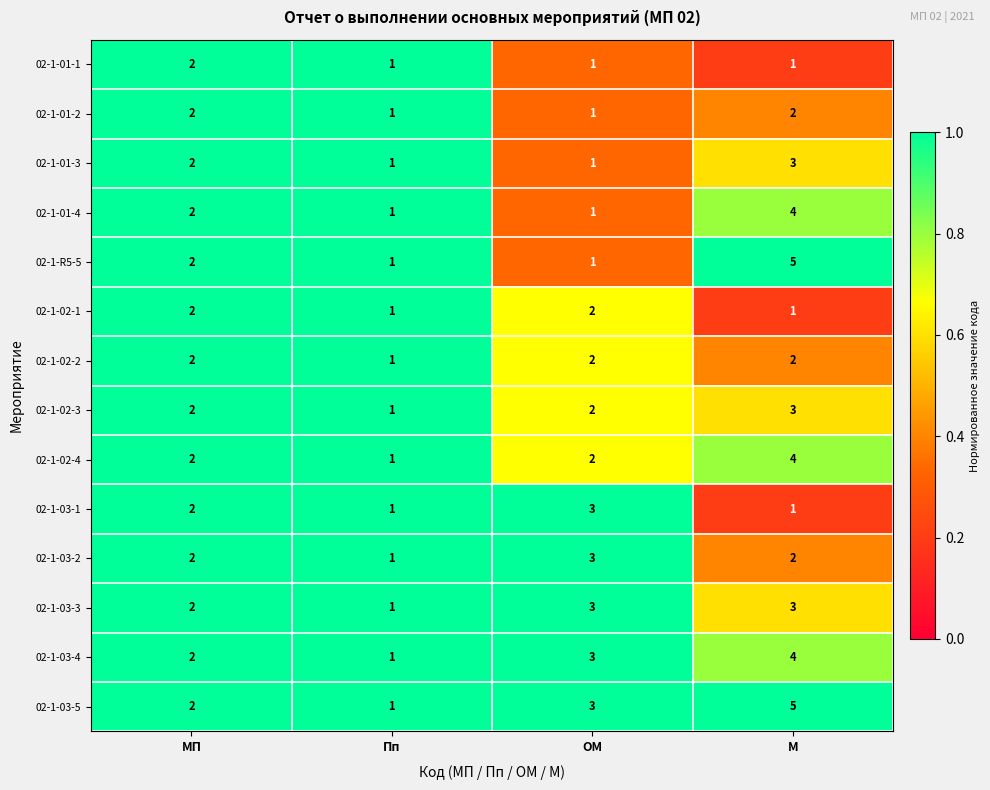

The value of 02-1-03-1 at ОМ is 3. True or false?

True